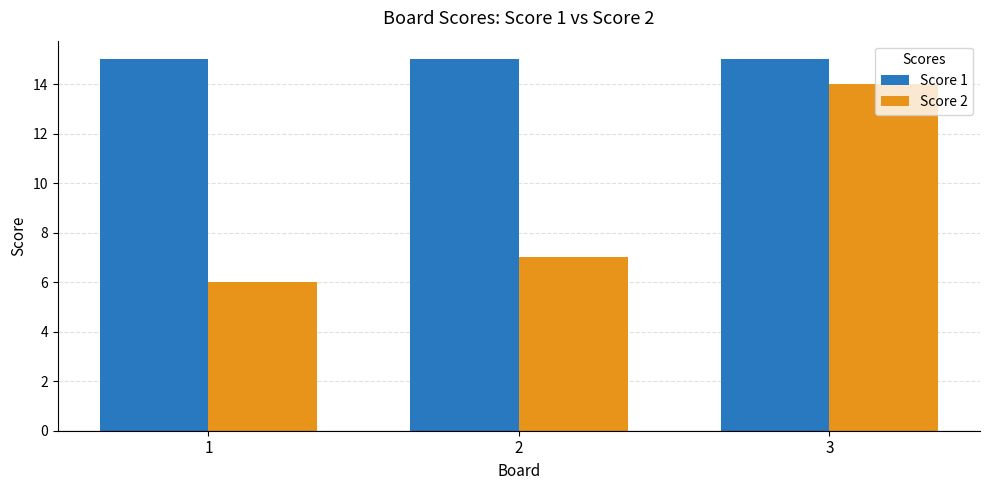

What is the total value across all series at 3?

29